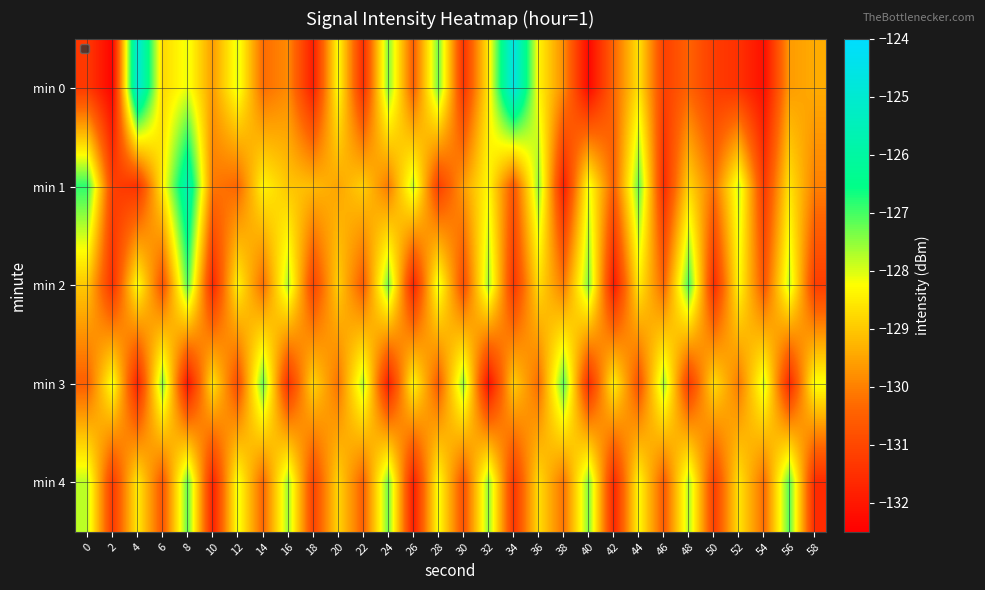

What is the minimum value shown in the chart?

-132.4